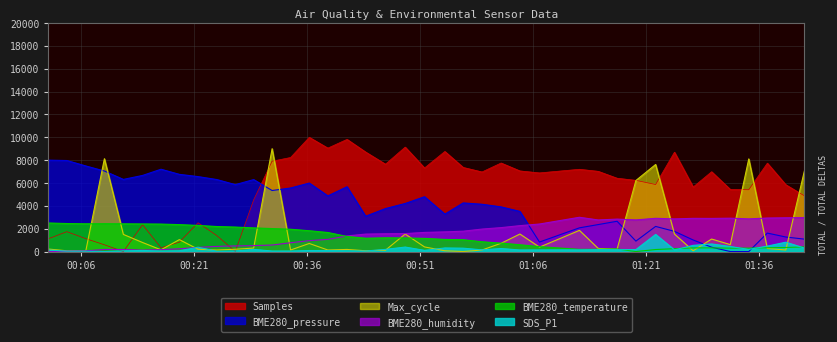

Does the chart display data point markers on the line(s)?

No